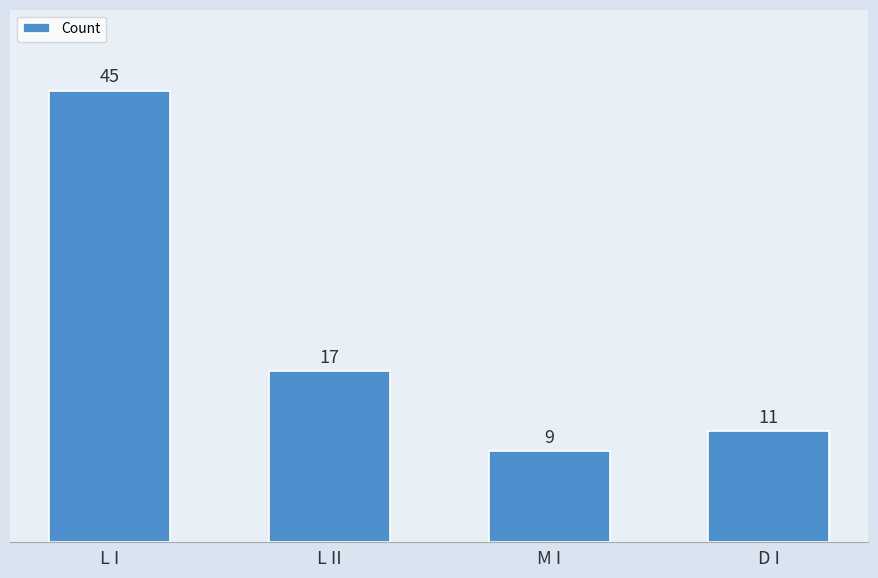

How many categories are shown in the chart?

4